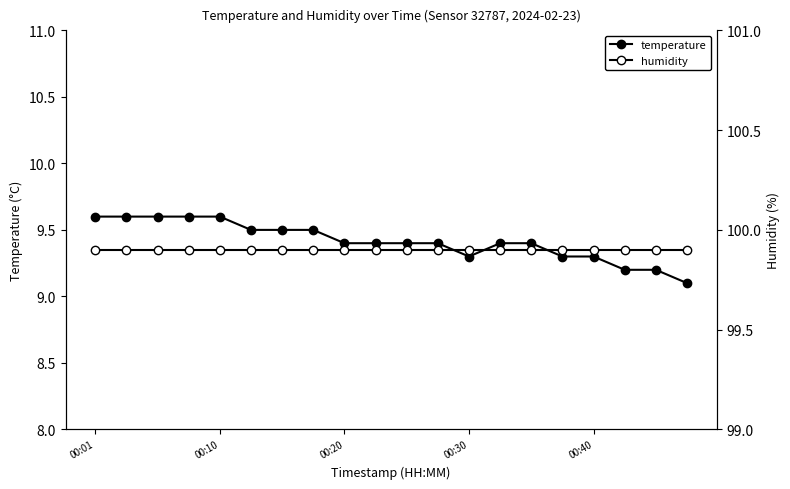

How many lines are shown in the chart?

2